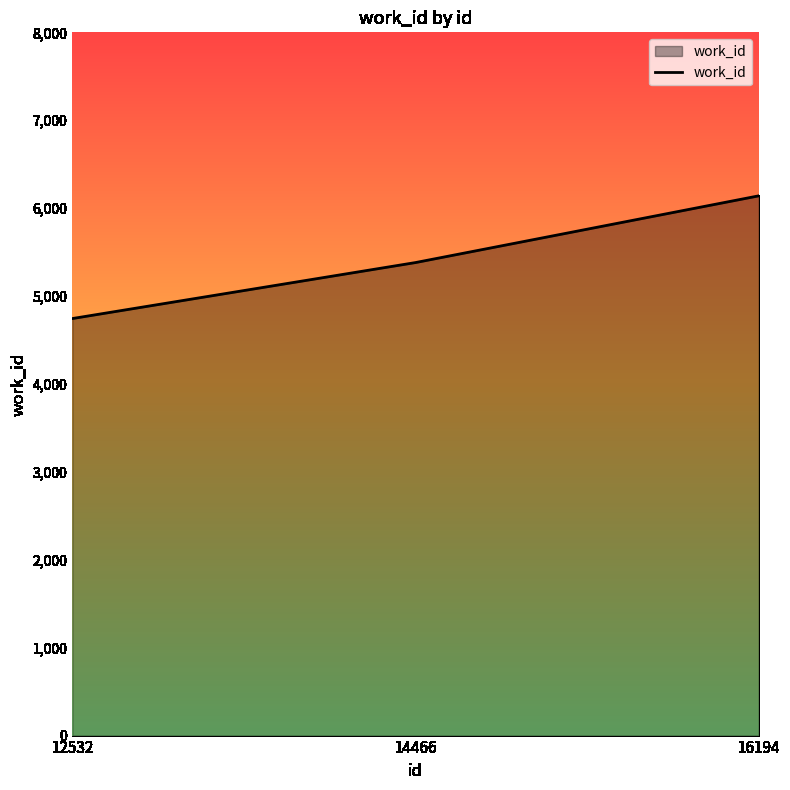

What is the sum of the values at 12532 and 16194?

10884